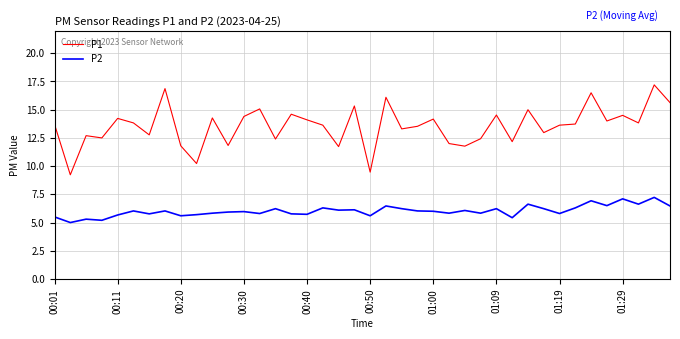

True or false: P1 and P2 cross at least once.

False